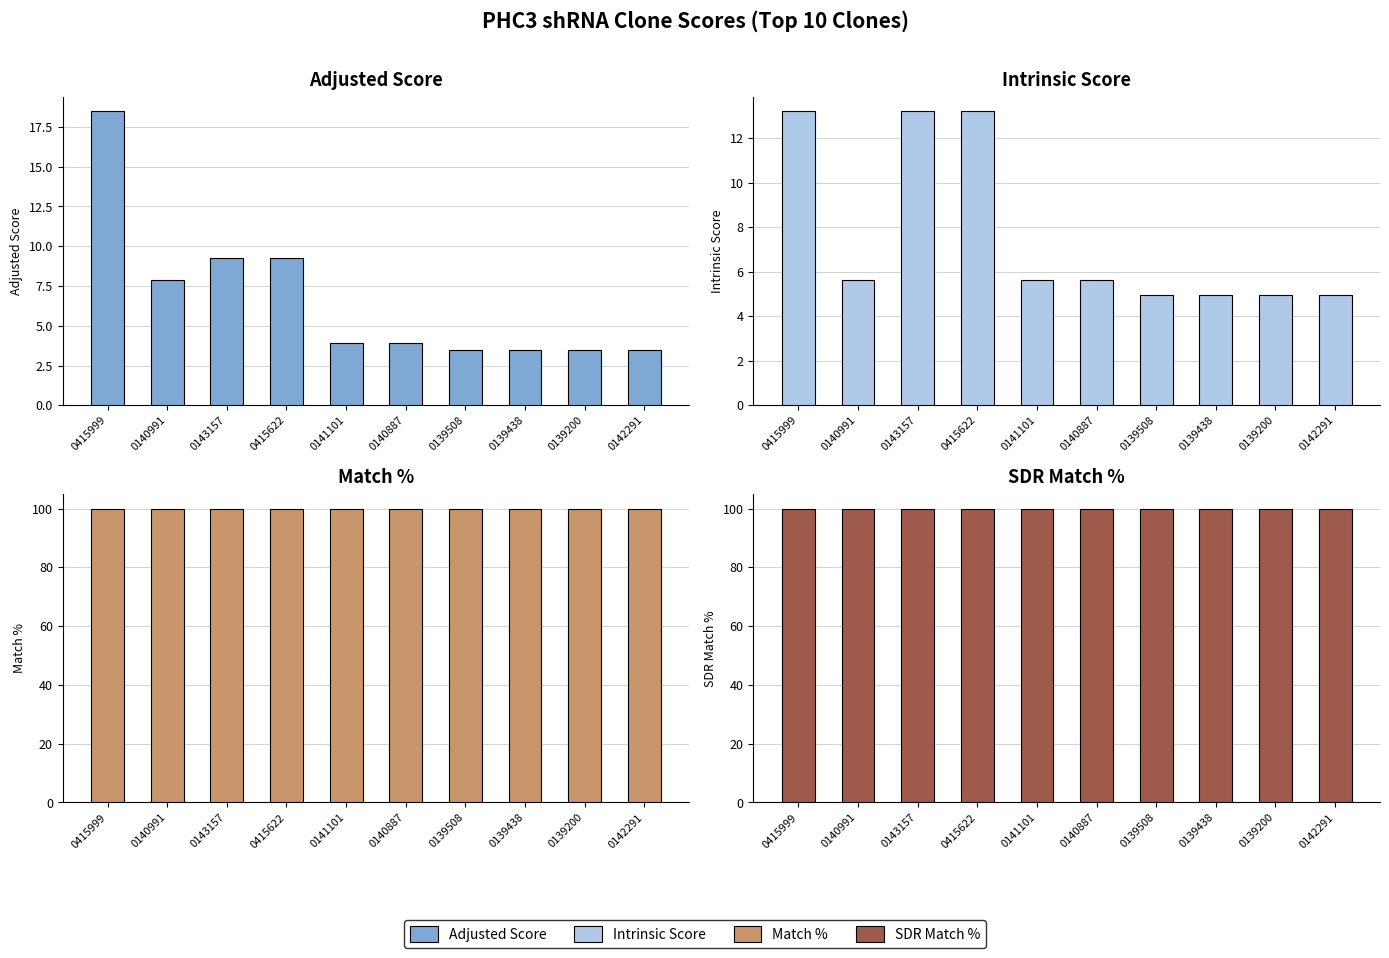

The value of Match % at 0141101 is 100.0. True or false?

True